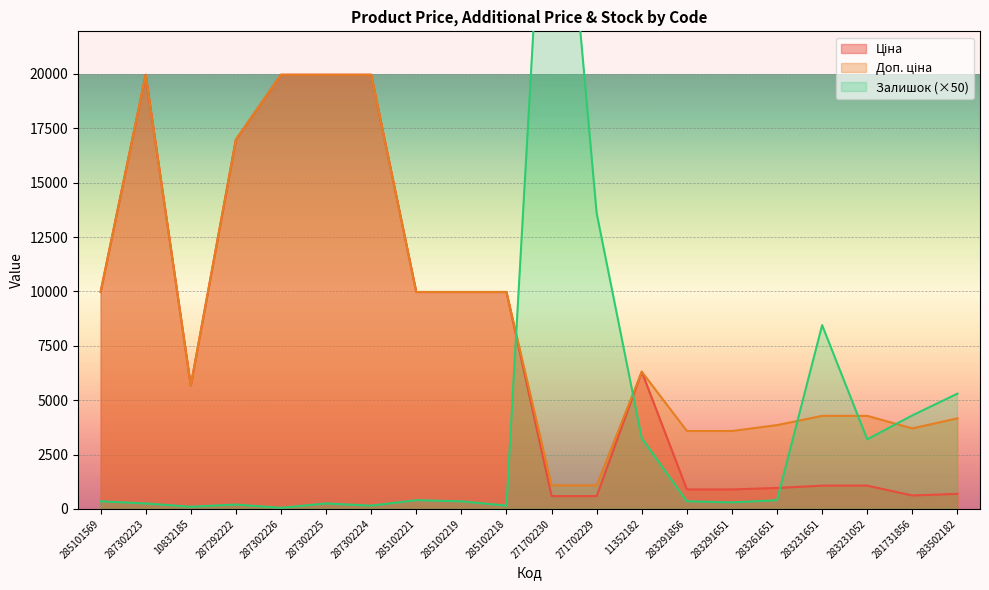

Which series ends up on top after the final intersection of Залишок and Доп. ціна?

Залишок